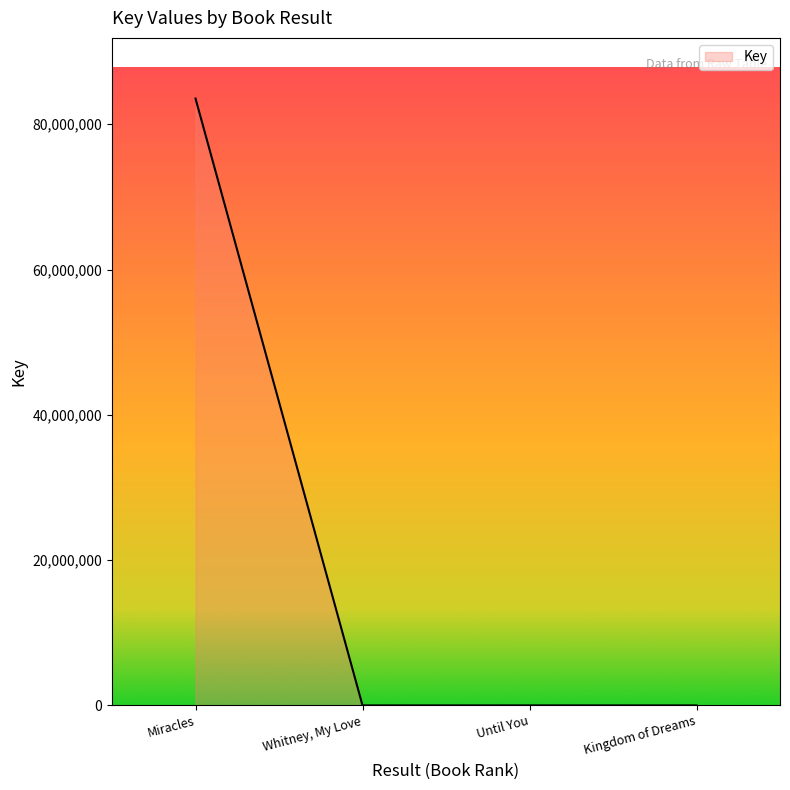

List the labels in order of value, smallest first.

Whitney, My Love, Kingdom of Dreams, Until You, Miracles